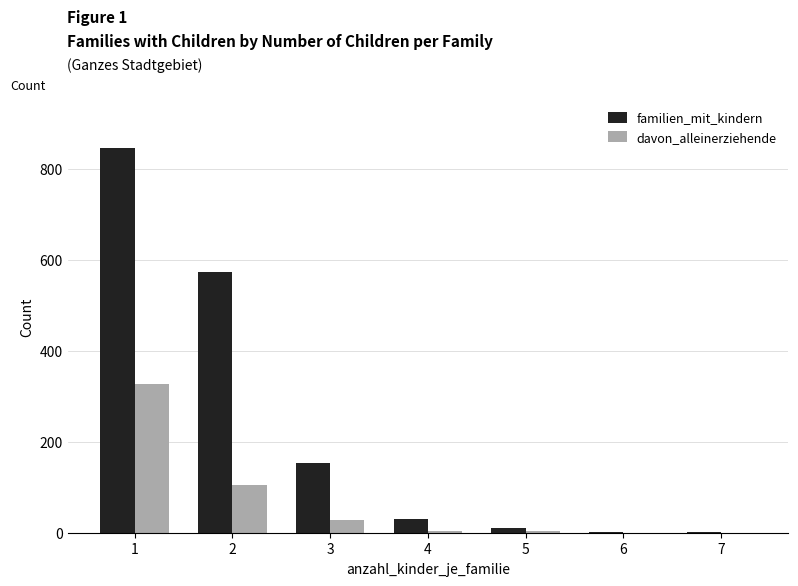

The value of familien_mit_kindern at 2 is 573. True or false?

True